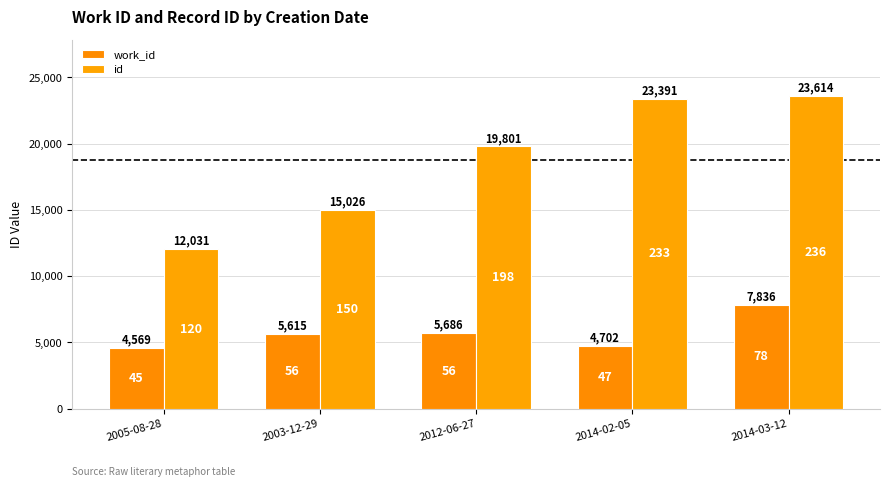

The value of work_id at 2014-02-05 is 4702. True or false?

True